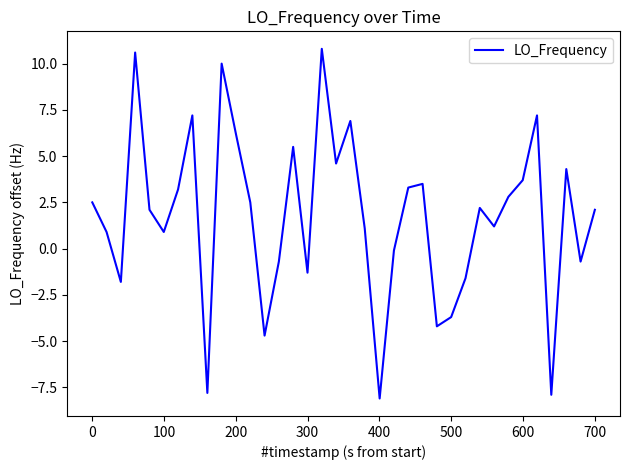

How many negative values are there?

12